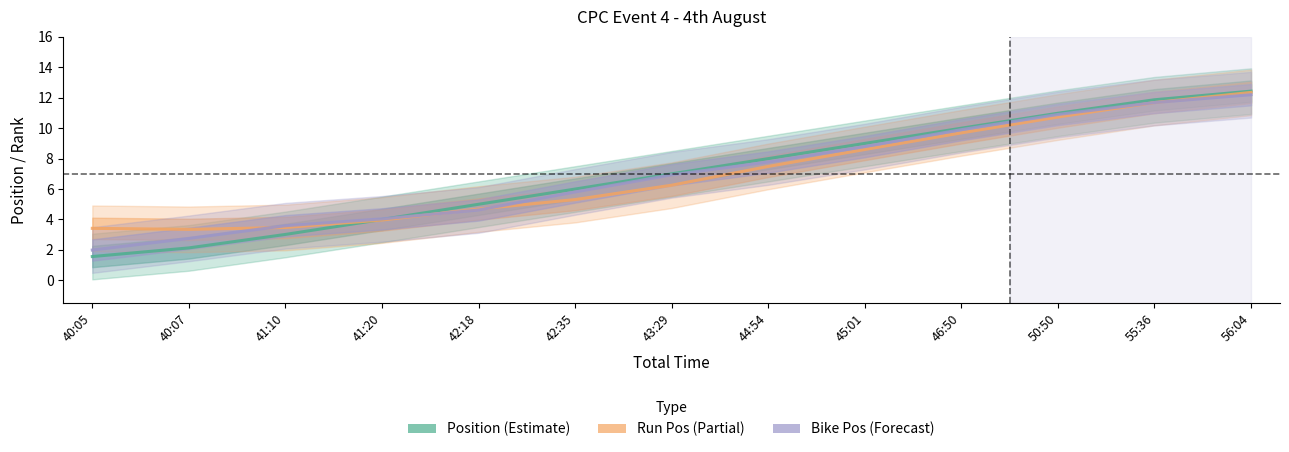

Does the chart have visible grid lines?

No